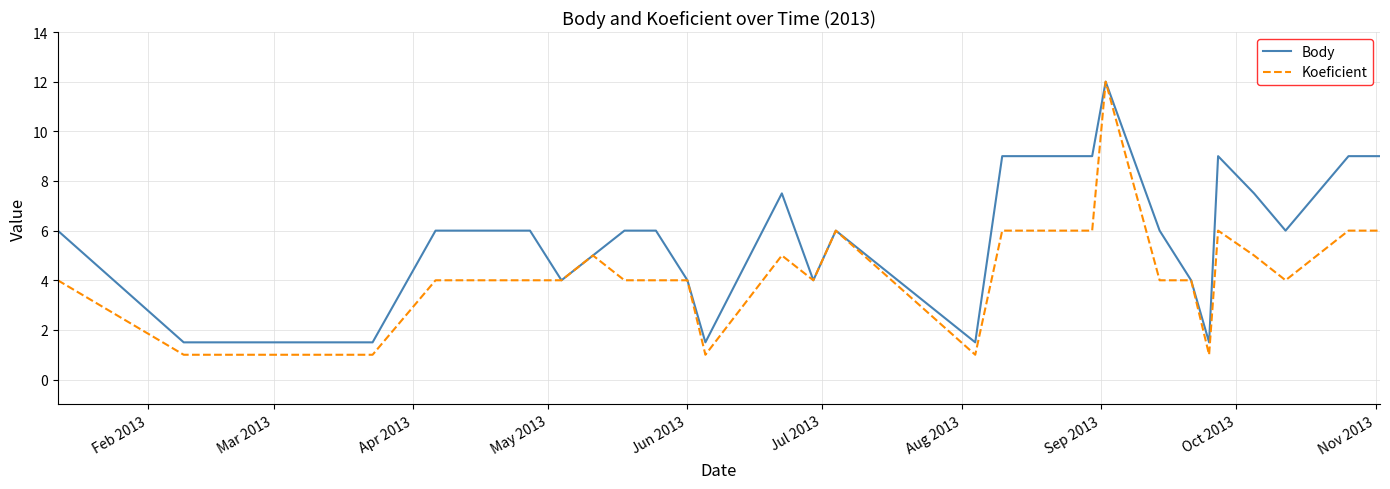

What is the difference between the maximum and minimum values in the Koeficient series?

11.0